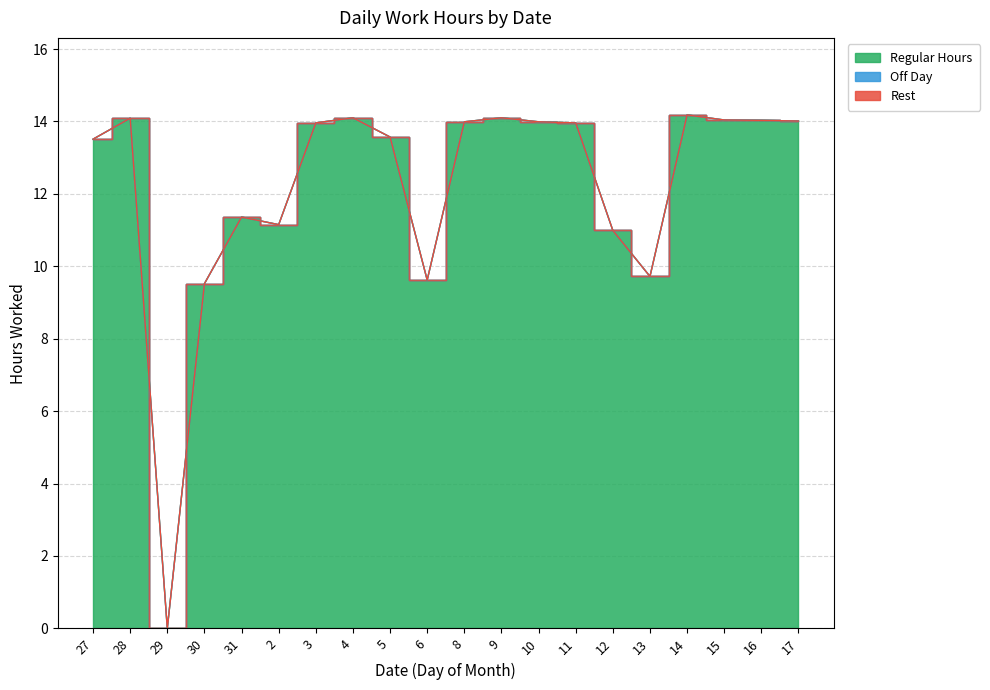

What is the value of the Regular Hours point at the 20th from the left?

14.0